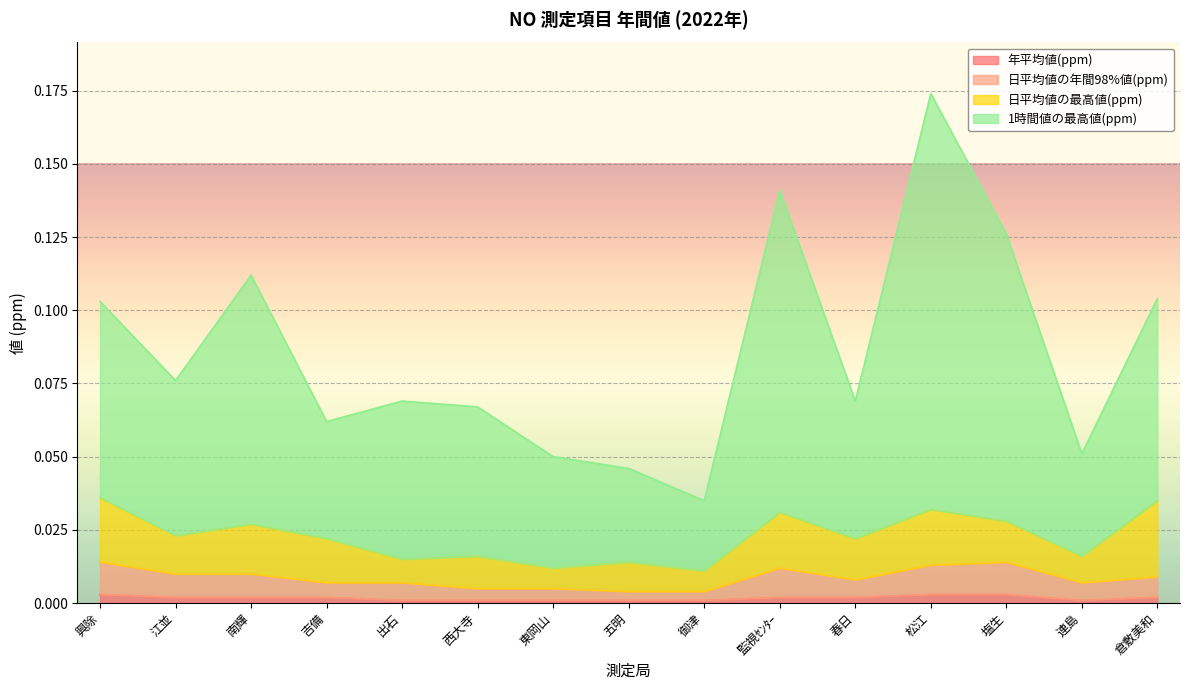

Is it true that 1時間値の最高値(ppm) equals 0.1 at 倉敷美和?

True